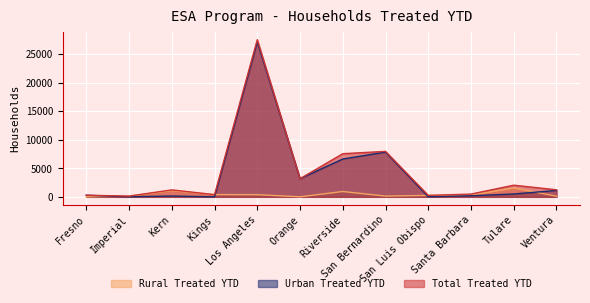

At San Luis Obispo, list the series in order from largest to smallest.

Rural Treated YTD, Total Treated YTD, Urban Treated YTD